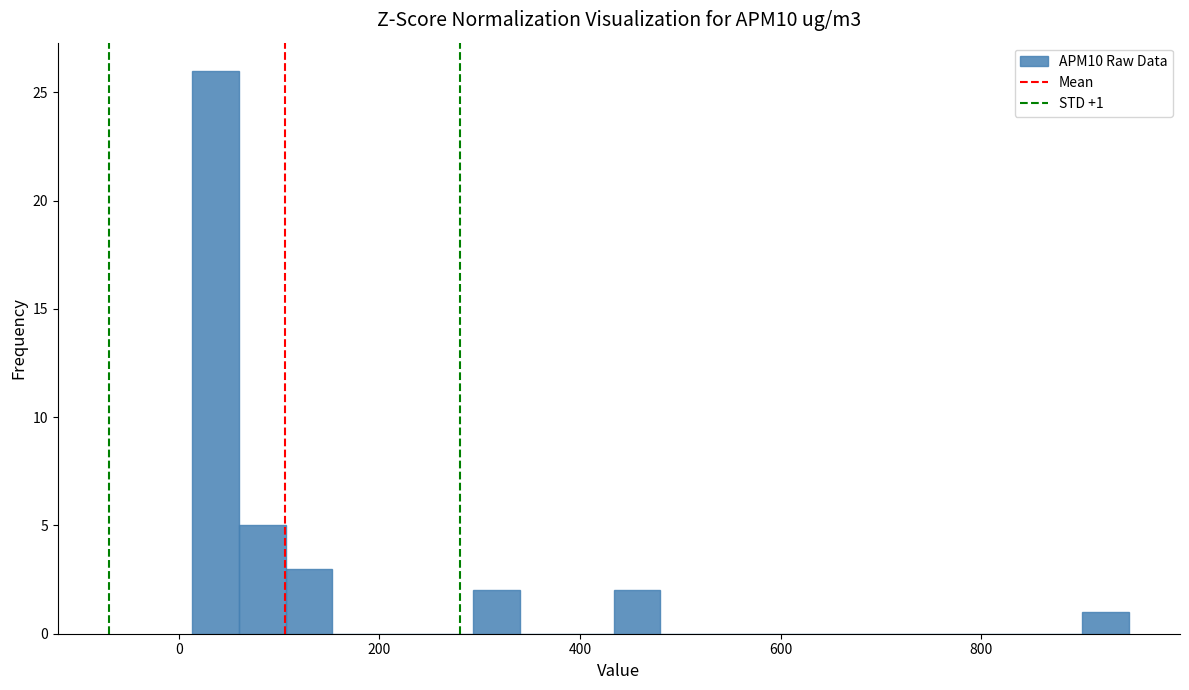

Read against the x-axis, roughly where is the centre of the tallest bar?

40